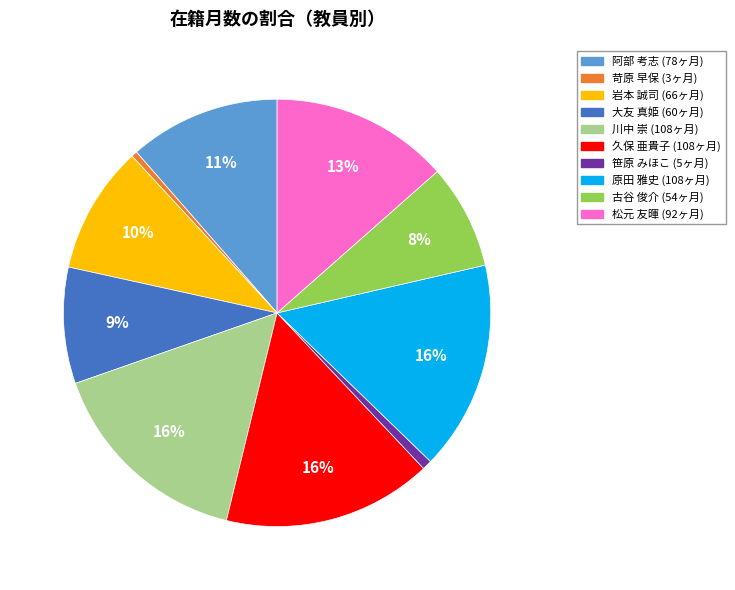

Is there a majority slice in this chart?

No